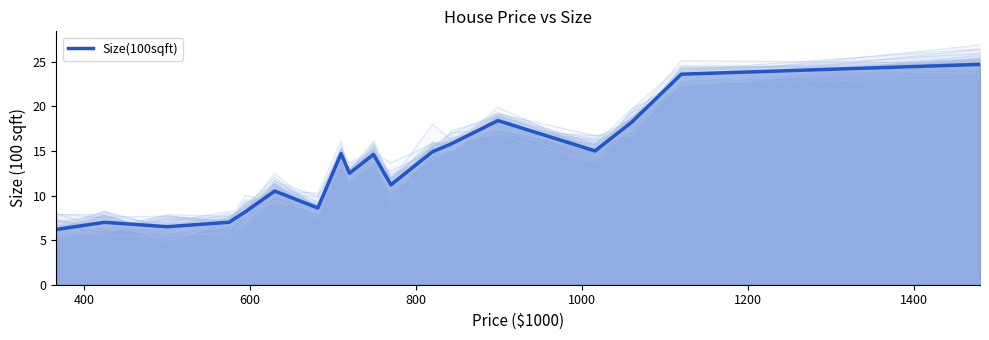

How many interior local peaks (higher than both neighbors) does the data have?

5